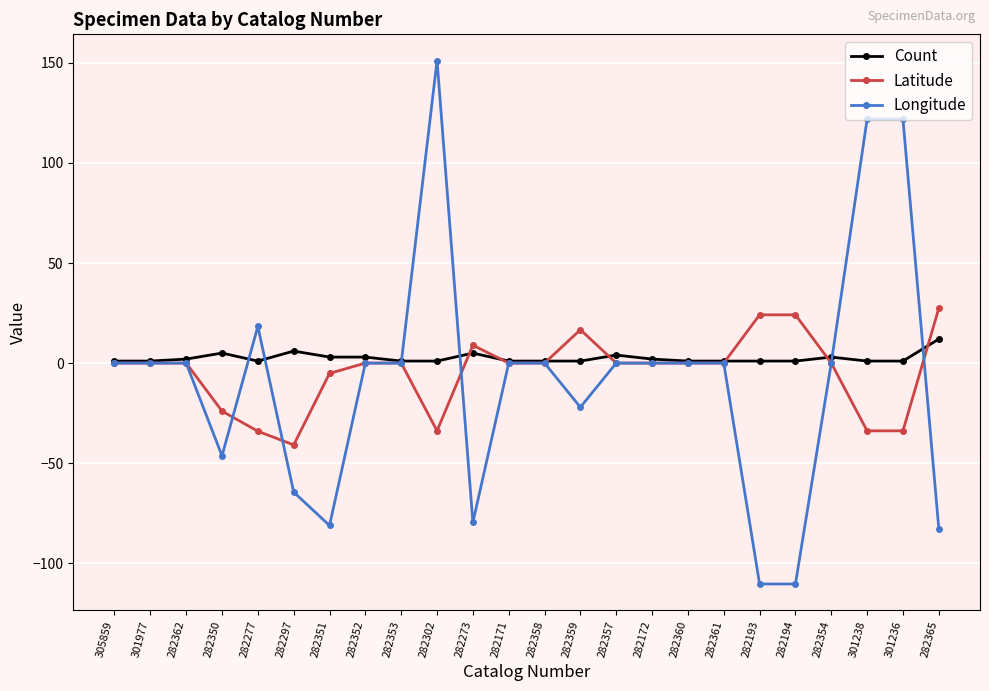

At which label does Count reach its peak?

282365